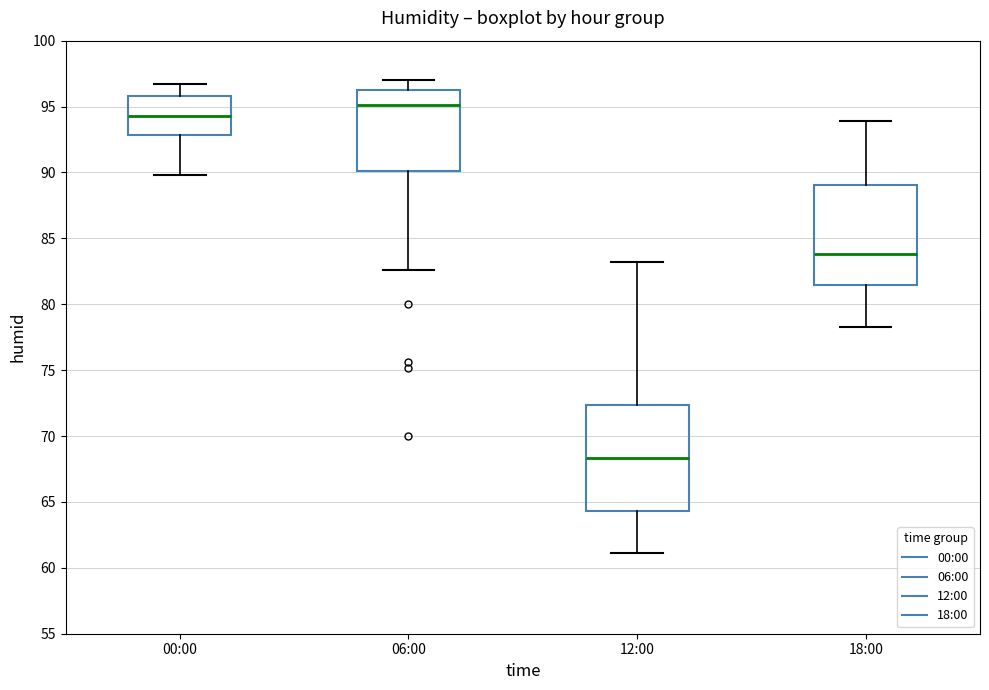

Which box has the highest median line?

06:00